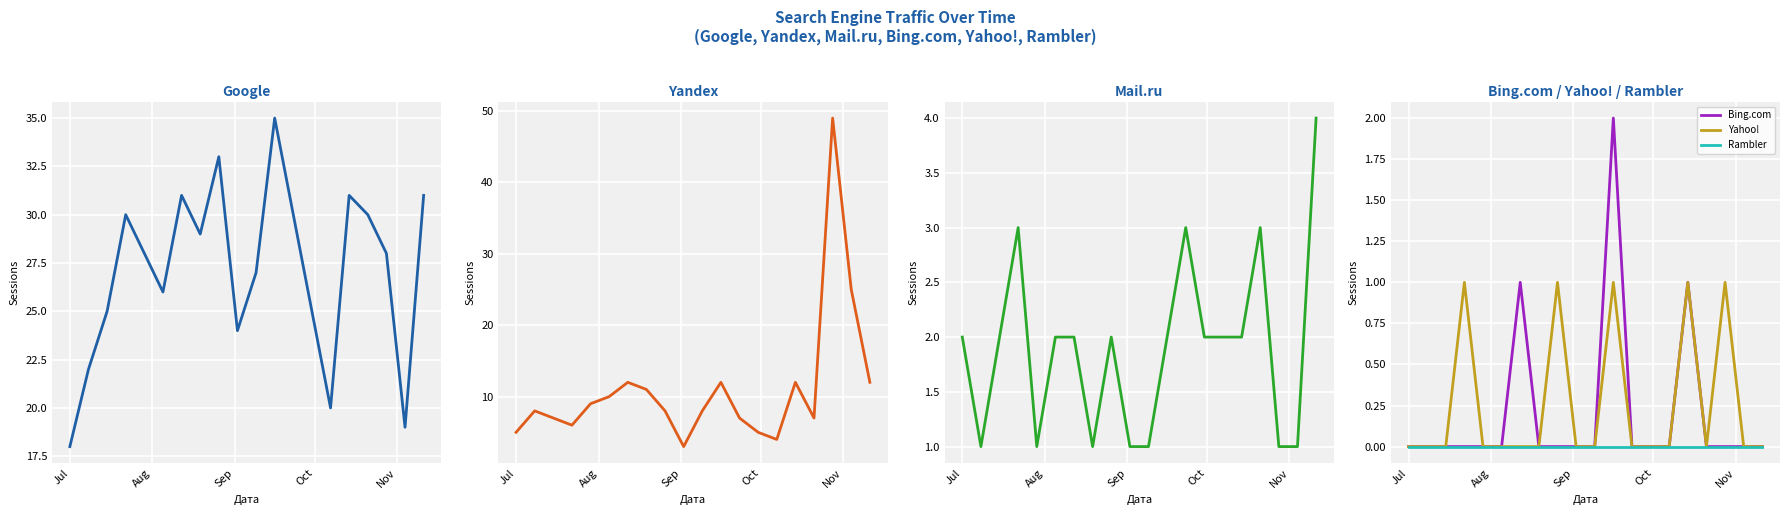

True or false: Google has more than 0 points higher than both neighbors.

True